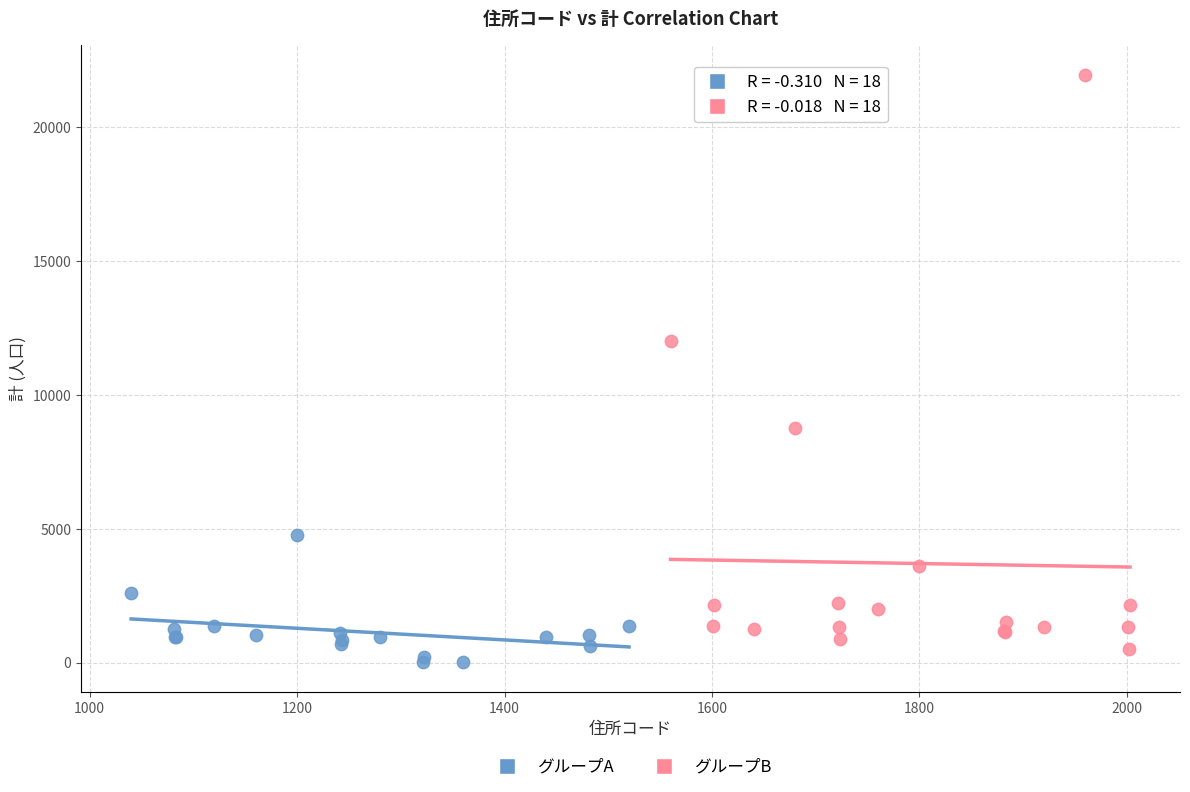

Which series has the widest spread of Y values?

グループB